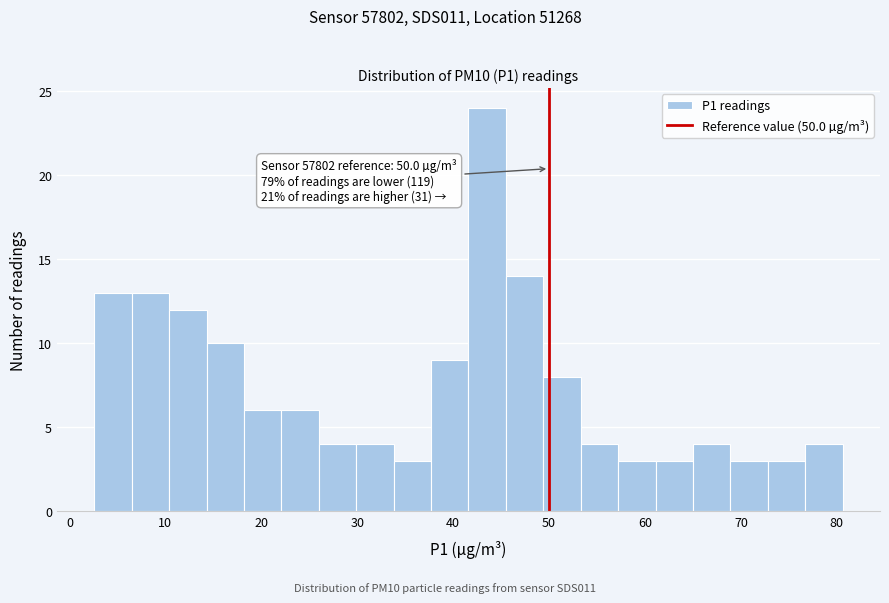

Around what value on the x-axis is the tallest bar? Give the approximate position of its centre, as read against the axis.

44